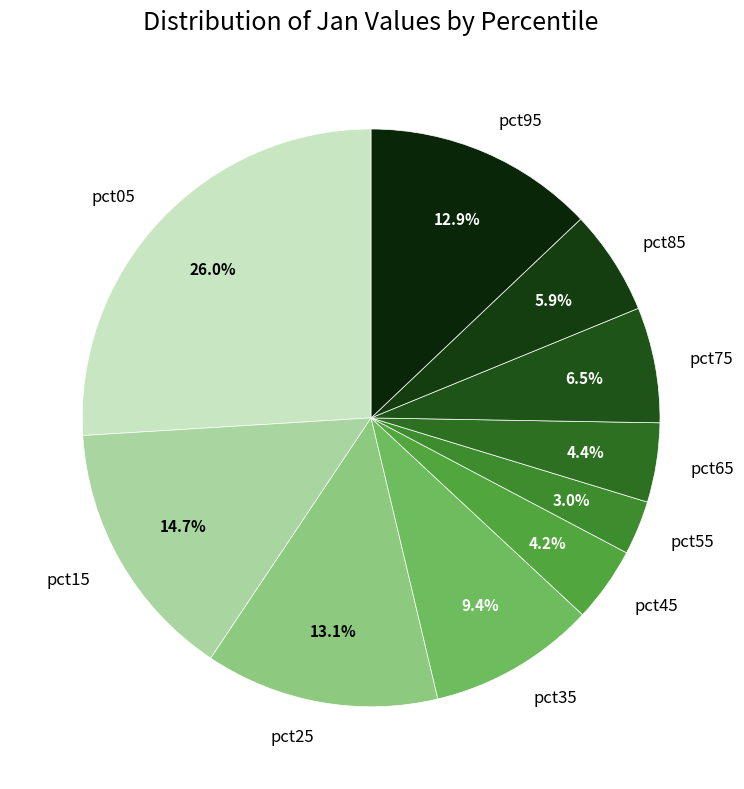

Which category has the biggest portion of the pie?

pct05